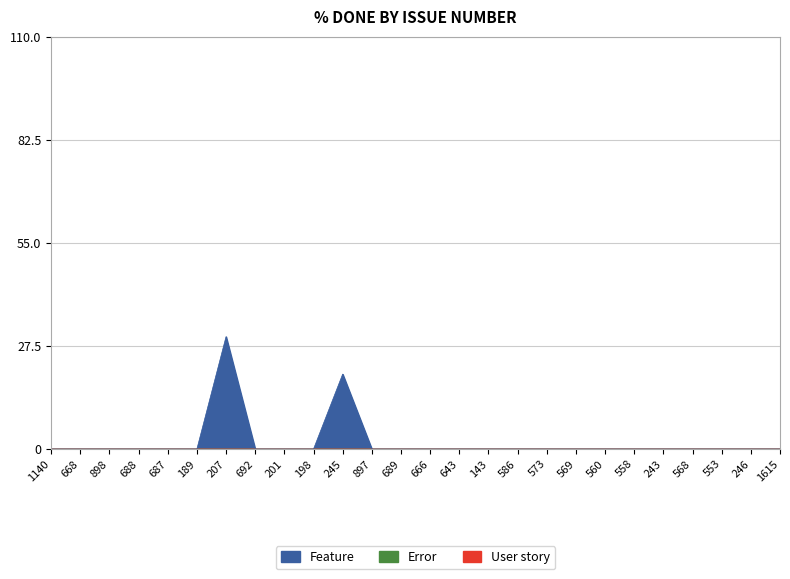

Does the chart display data point markers on the line(s)?

No